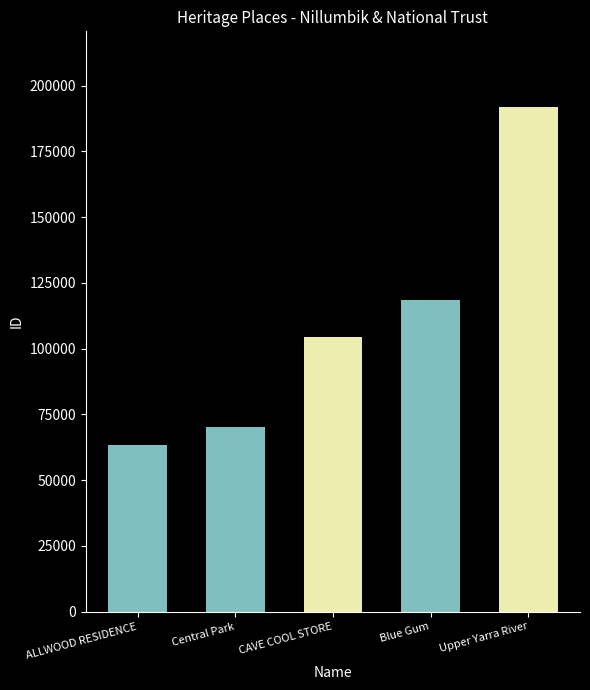

What is the difference between the values at Blue Gum and Central Park?

48235